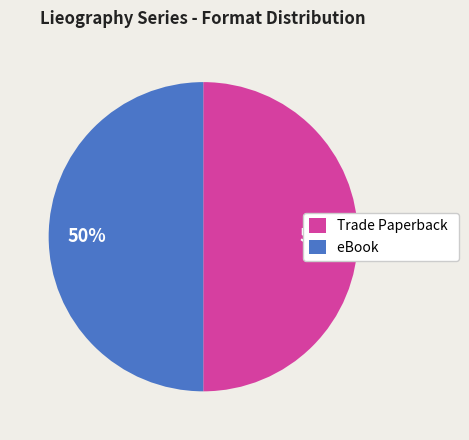

Is the sum of Trade Paperback and eBook greater than half?

Yes